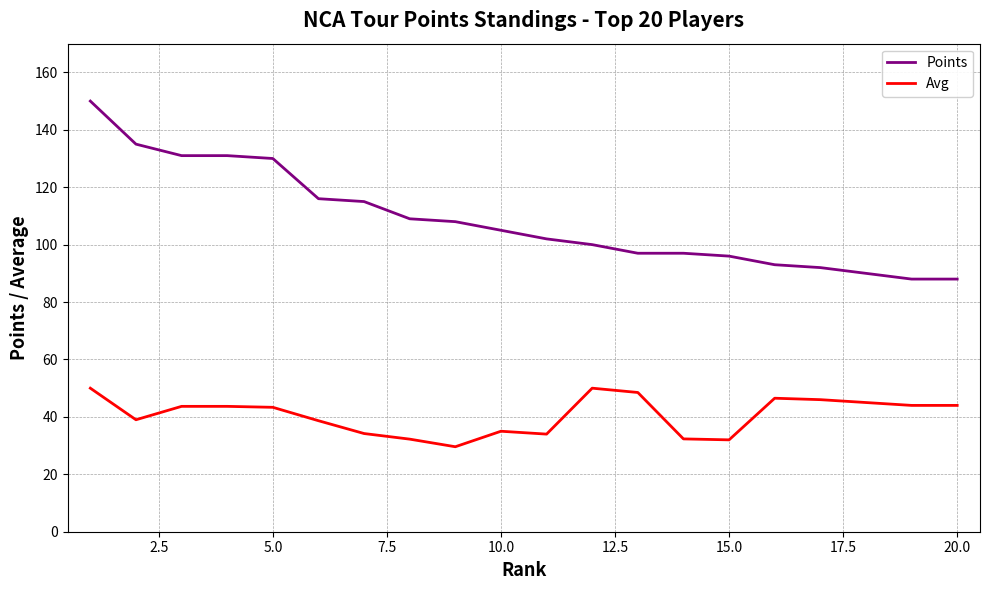

What is the average value of the Avg series?

40.6